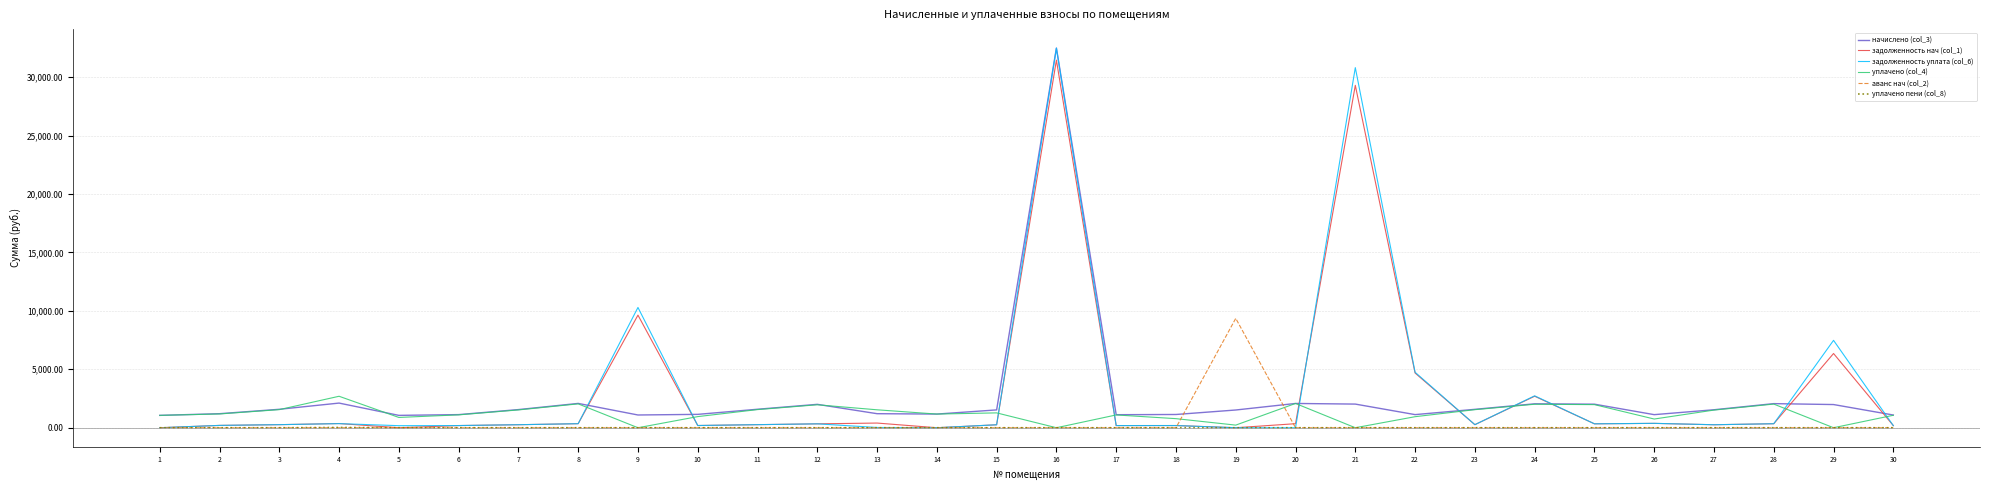

What are all the series names shown in the legend?

начислено (col_3), задолженность нач (col_1), задолженность уплата (col_6), уплачено (col_4), аванс нач (col_2), уплачено пени (col_8)